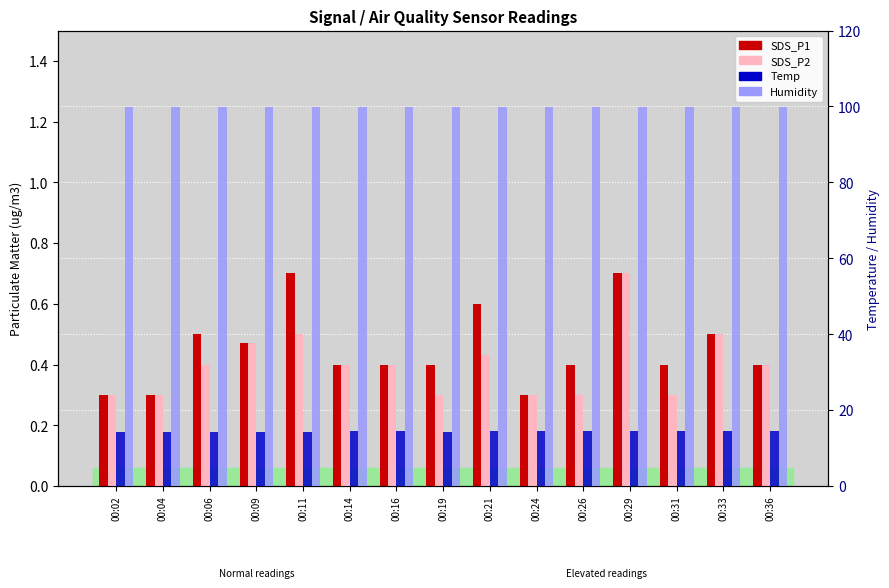

How many groups of bars are there?

15